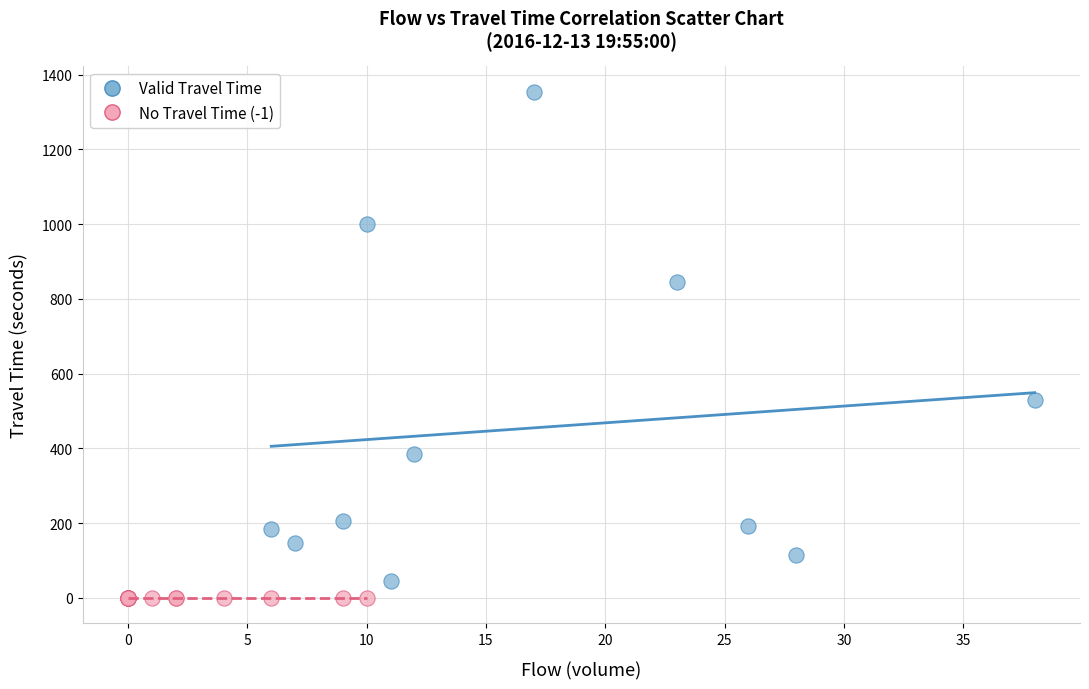

Which series contains the highest Y value?

Valid Travel Time